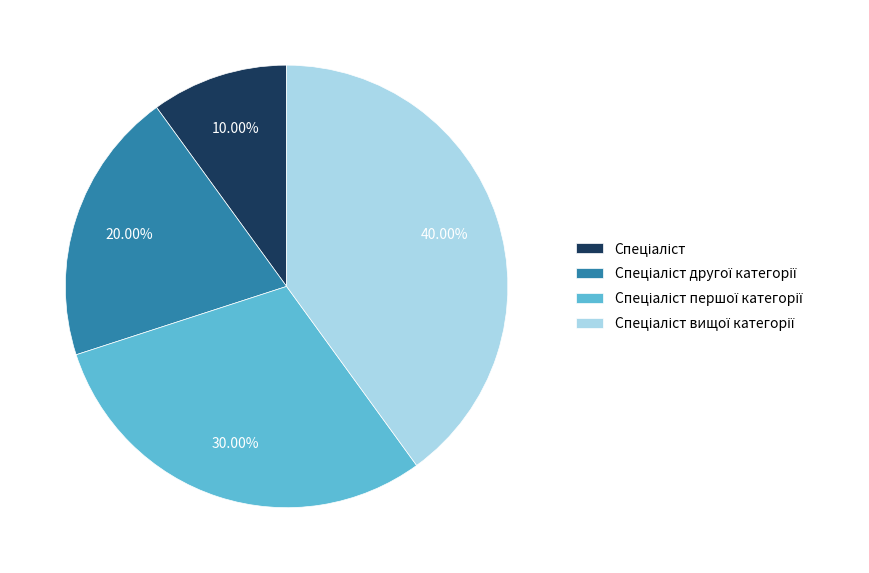

To the nearest percent, what is the difference between the largest and smallest slice percentages?

30%